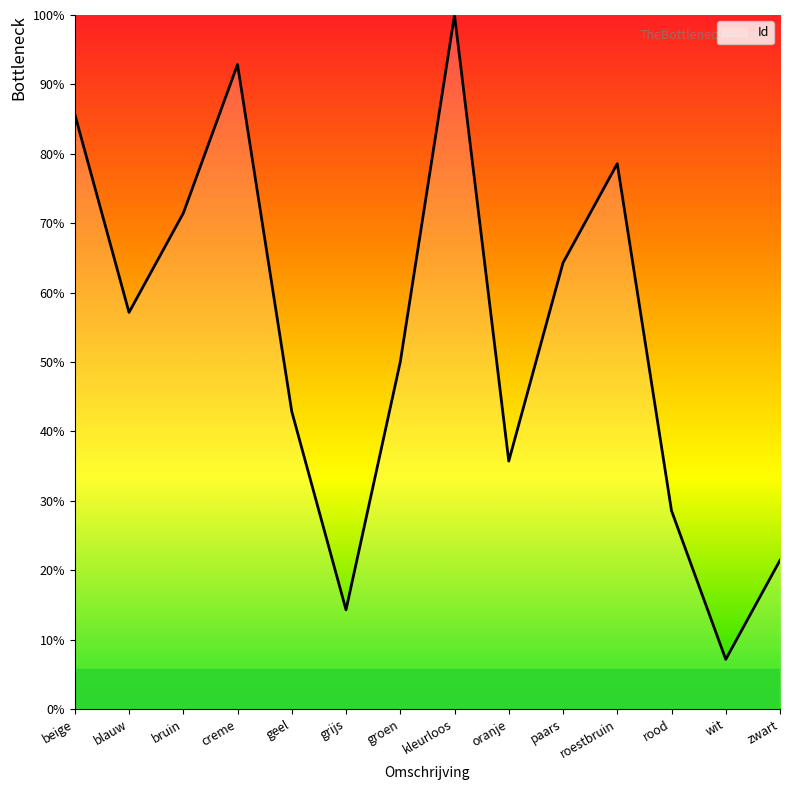

Rank the categories by value from lowest to highest.

wit, grijs, zwart, rood, oranje, geel, groen, blauw, paars, bruin, roestbruin, beige, creme, kleurloos